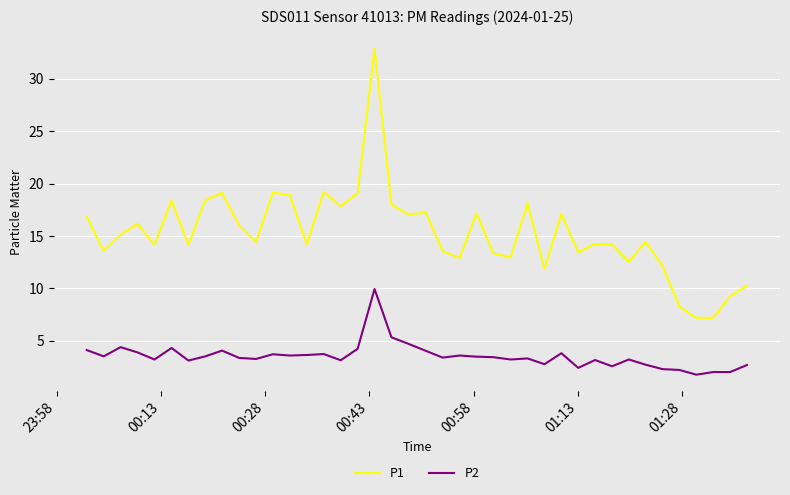

List the series in order of their peak value, highest first.

P1, P2